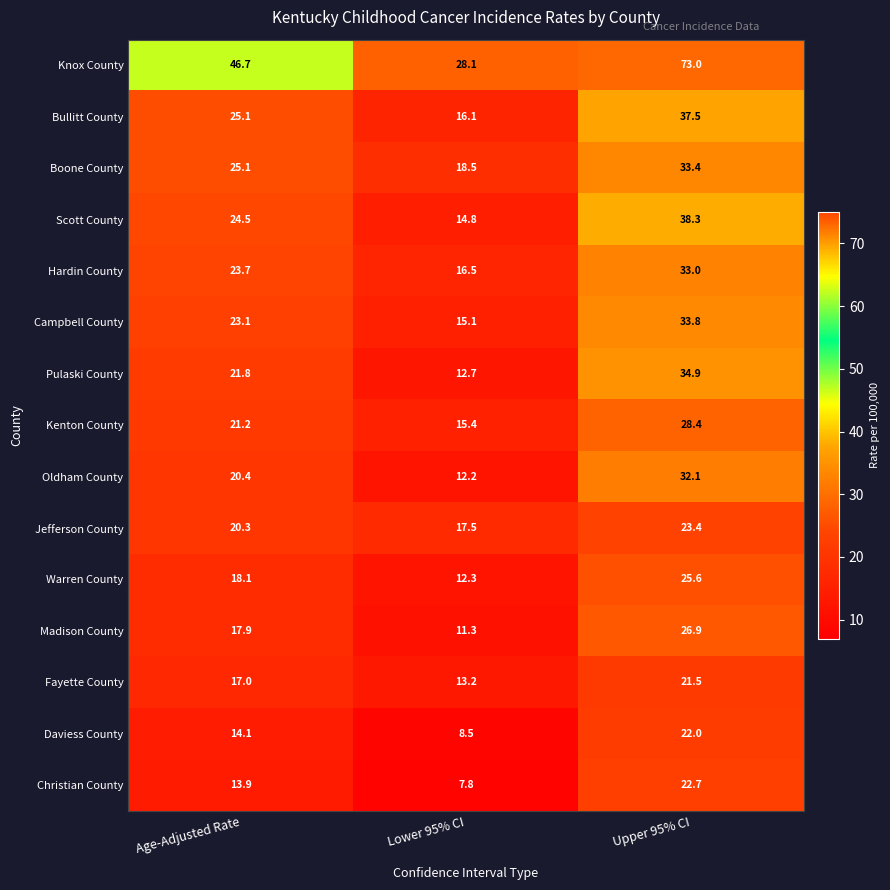

What is the spread (max minus min) of values at Lower 95% CI?

20.3